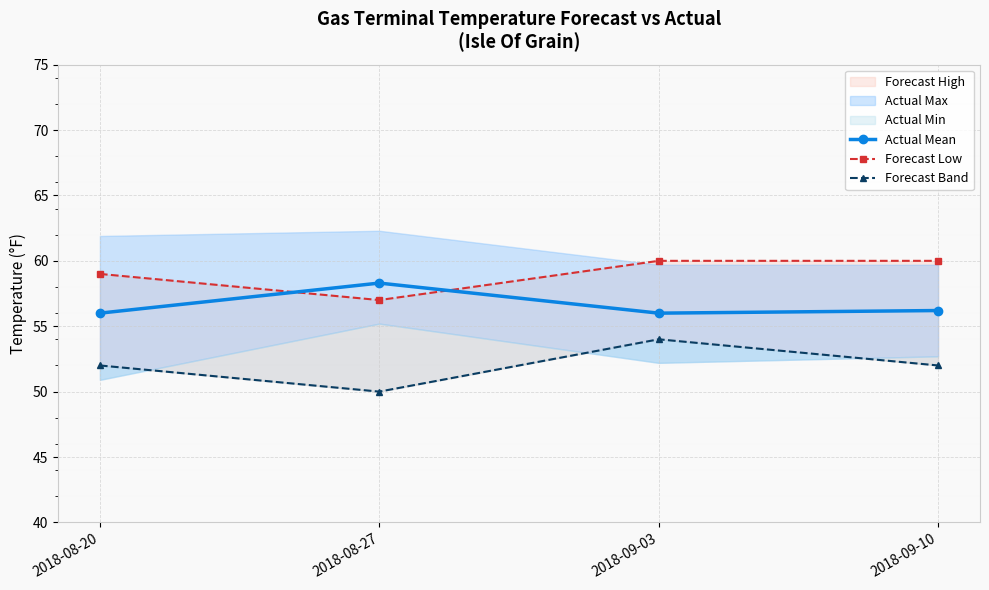

Is this an area chart (filled region under the line)?

No